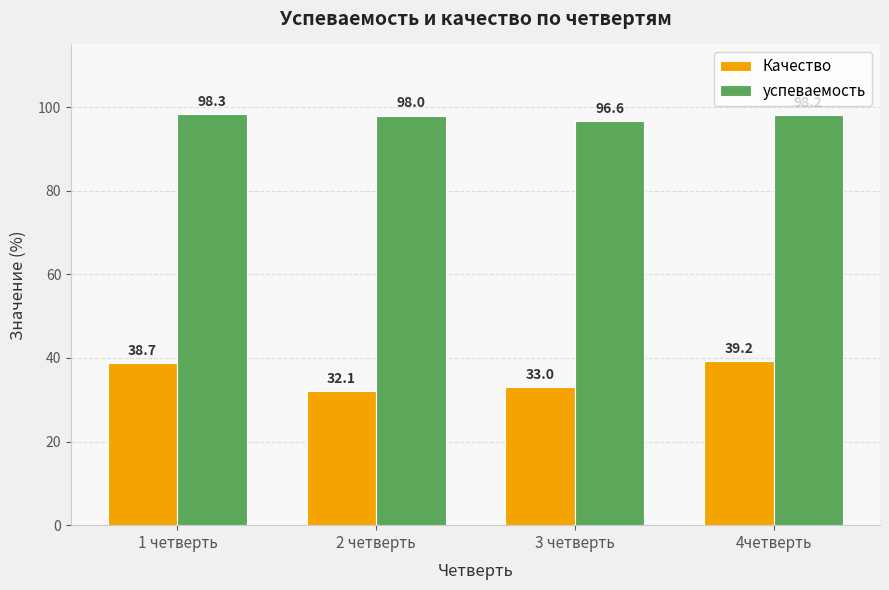

How many bars are there in total?

8